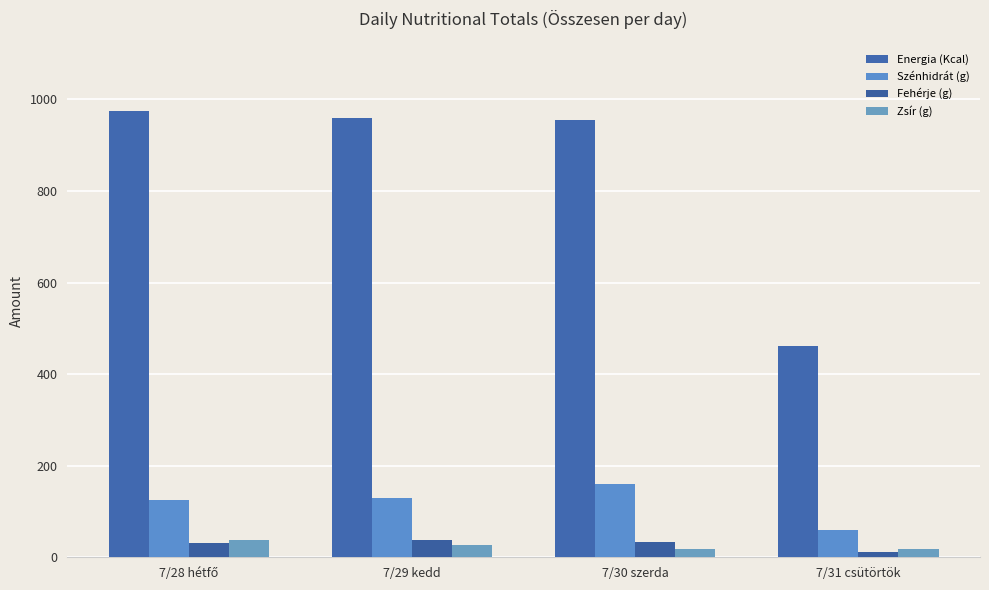

Between 7/31 csütörtök and 7/29 kedd, which is larger?

7/29 kedd